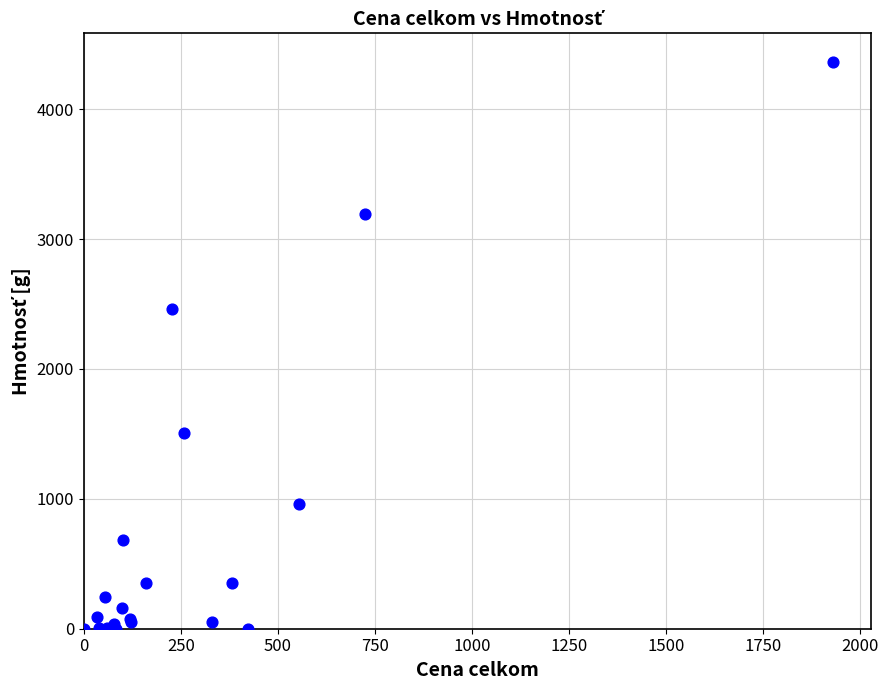

What Y value in the scatter plot is closest to 2182?

2461